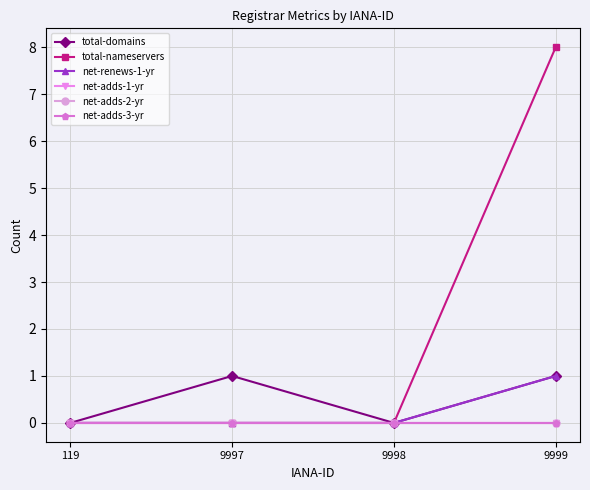

Which has a higher value, 9997 or 119?

9997